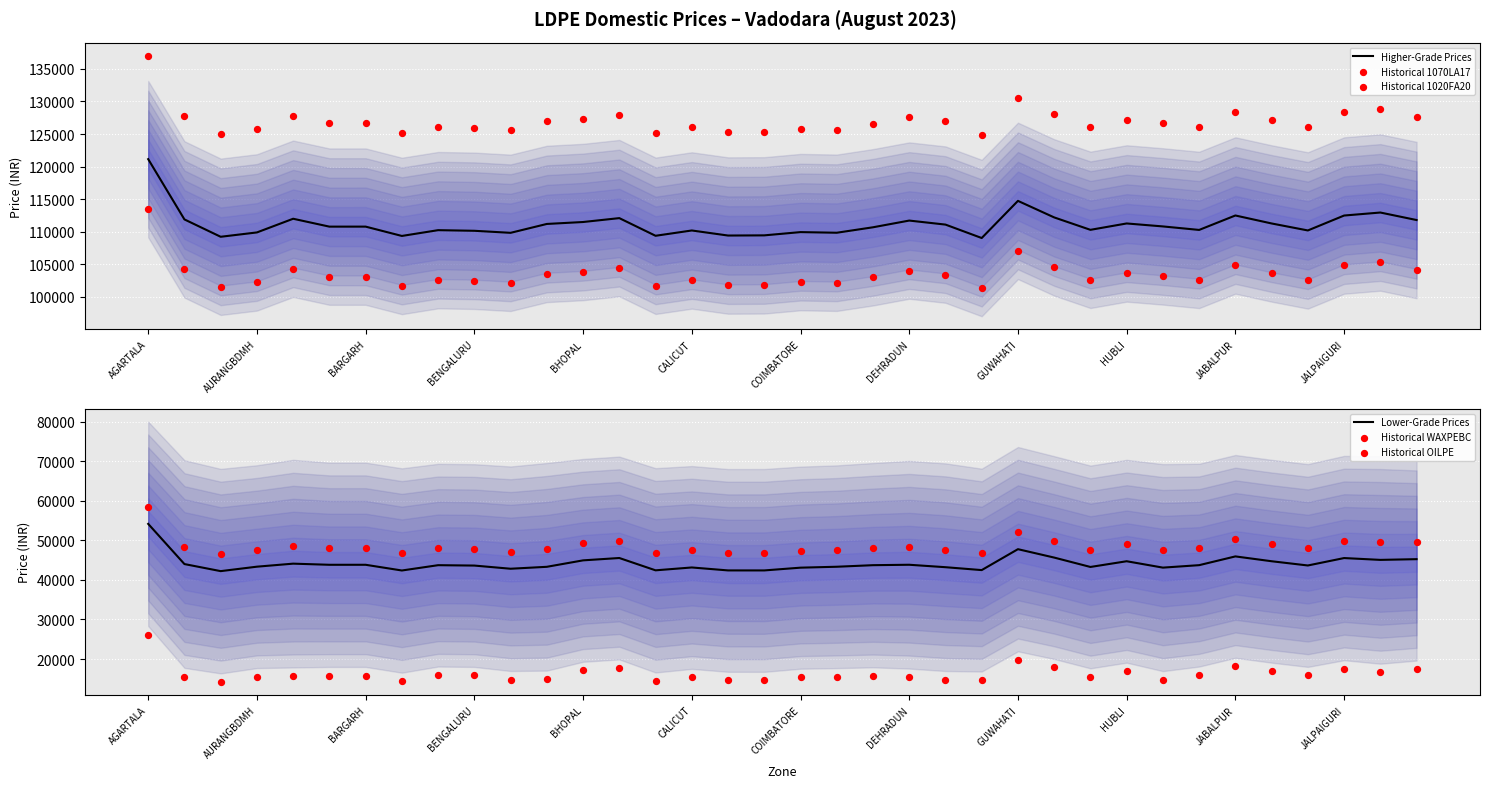

Which category has the highest value in the Higher-Grade Prices series?

AGARTALA